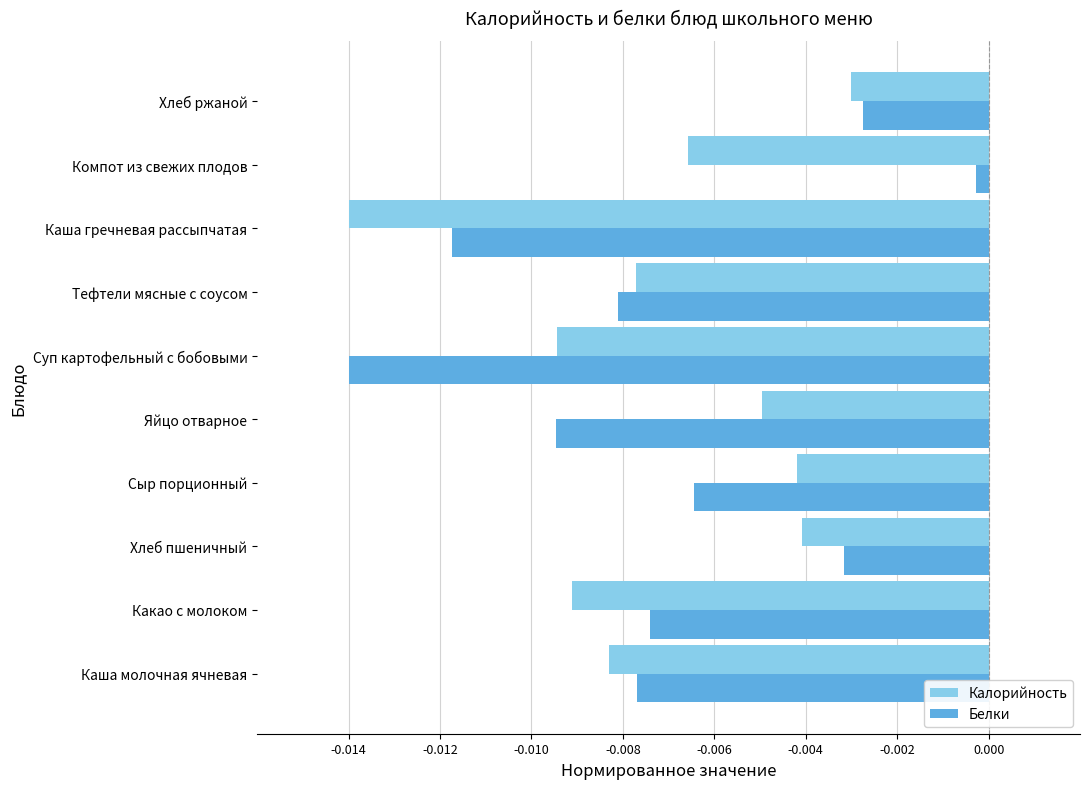

List the series in order of their peak value, highest first.

Белки, Калорийность